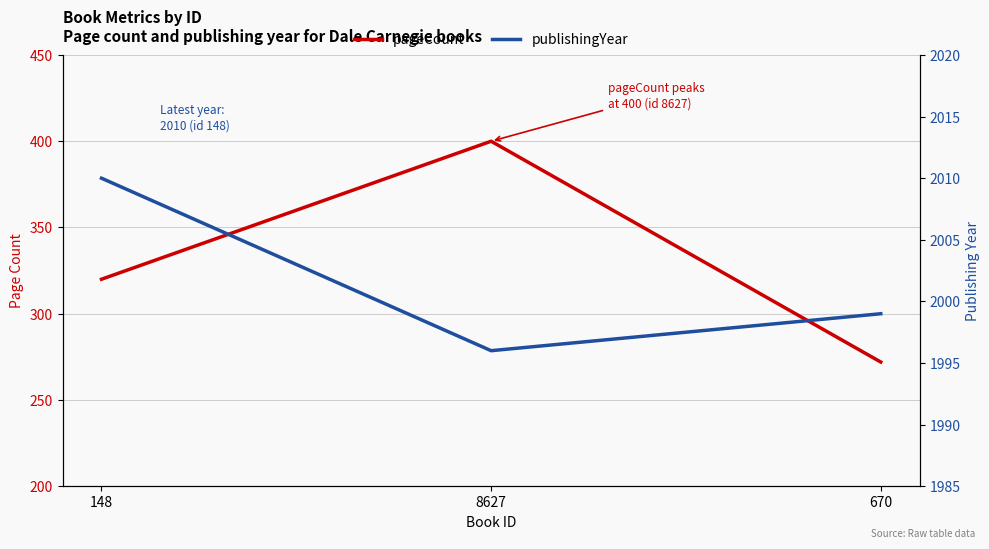

What is the difference between the pageCount values at 8627 and 670?

128